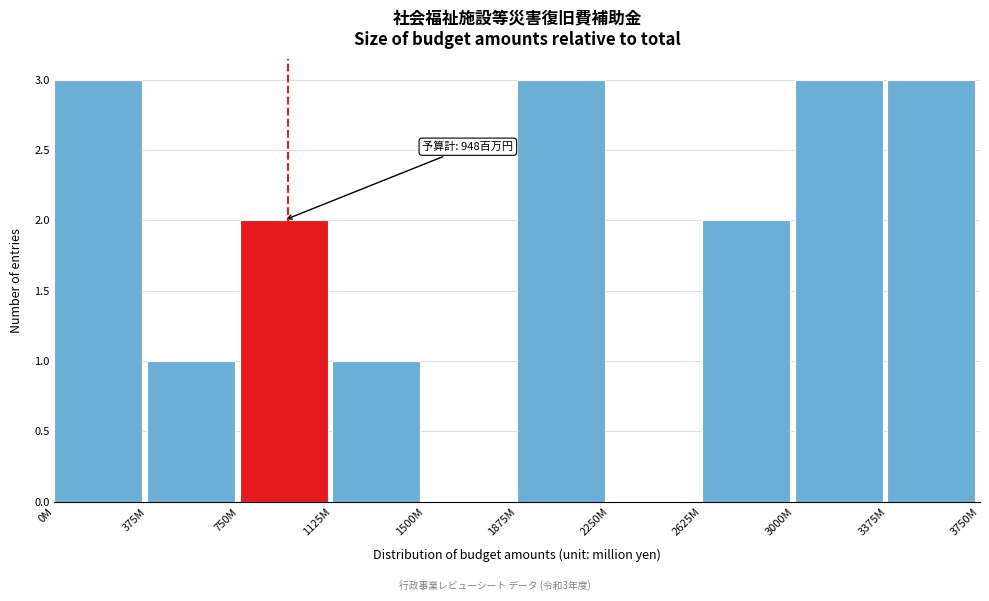

Reading left to right, list all the values displayed in this chart.

0M=3	375M=1	750M=2	1125M=1	1500M=0	1875M=3	2250M=0	2625M=2	3000M=3	3375M=3